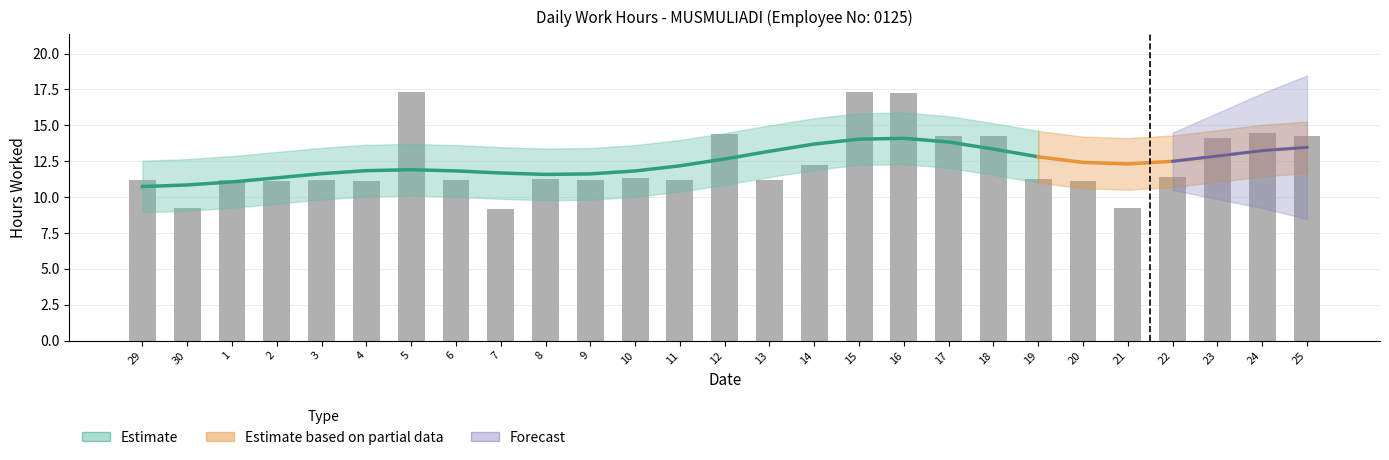

How many values exceed 11?

24